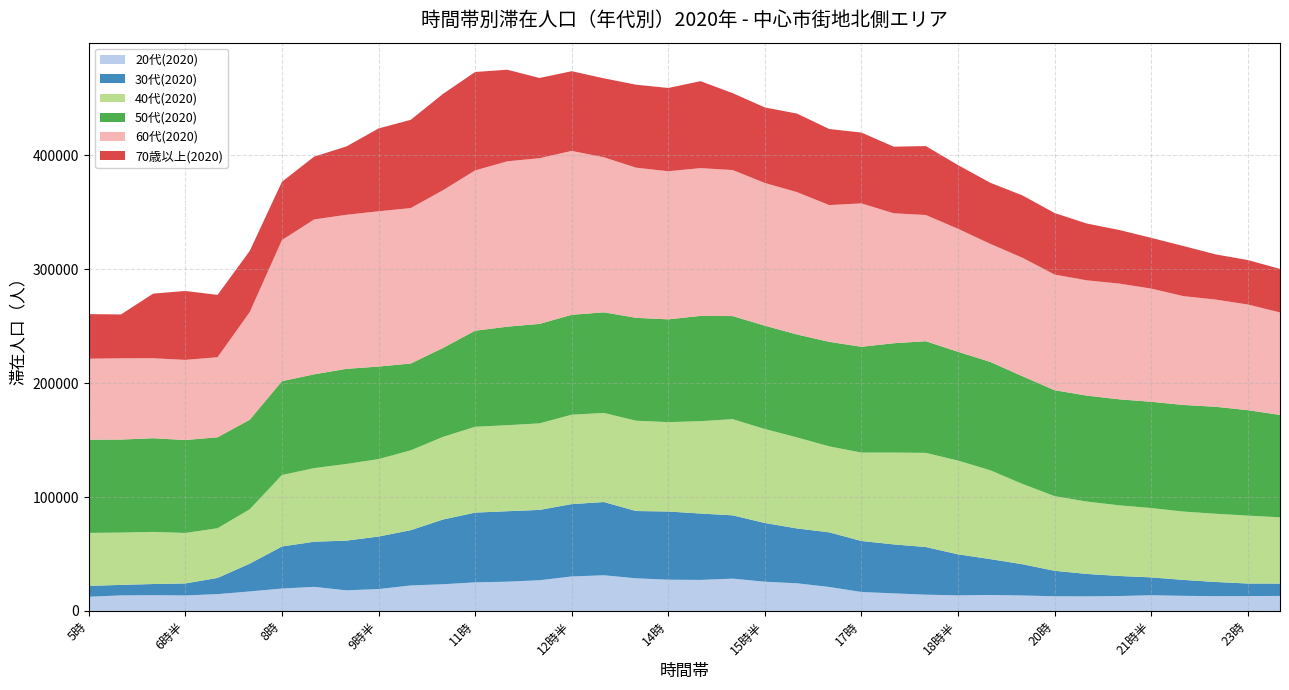

Reading left to right, transcribe all the data shown in this chart.

20代(2020): 12449	13670	13862	13627	14781	17132	19682	21162	18092	19221	22383	23461	25109	25712	26974	30288	31335	28669	27436	27259	28378	25671	24291	21041	16675	15435	14295	13701	14037	13568	12926	12809	13102	13797	13275	12990	13069	13197
30代(2020): 9563	9201	9782	10530	14231	24418	36903	39640	43651	46114	48525	56827	61248	61867	61767	63540	64303	59090	59883	58292	55578	51564	48142	47998	44752	43014	41824	36023	31502	27454	22329	19697	17627	15681	13980	12453	11026	10825
40代(2020): 46539	45940	45777	44325	43652	47759	62792	64606	67314	68012	70141	72555	75366	75540	75985	78488	78250	79296	78500	81102	84472	82522	79934	75499	77636	80643	82706	82310	78025	70527	65552	63549	62065	60899	60015	59905	59629	58190
50代(2020): 81865	81691	82260	81624	79846	78597	82393	82376	83544	81255	76219	78079	84359	86509	87345	87748	88346	90345	90248	92428	90513	90735	90391	91765	92903	95988	98022	95524	95142	94576	93000	93047	93069	93294	93621	93949	92581	89949
60代(2020): 71094	71365	70221	70354	70293	94576	123901	136005	135258	136350	136510	138507	140759	145204	145507	143900	136120	131850	130045	129777	128224	125336	124971	120089	125918	114122	110828	107999	103643	103995	101574	101217	101622	99397	95554	94146	92775	89995
70歳以上(2020): 39145	38499	56770	60533	54739	53727	51210	55176	59985	72737	77489	84575	86434	80426	70442	70001	69359	72862	73117	76364	67519	66317	69005	66790	62200	58506	60528	55964	53672	54777	54028	49888	47101	44558	44005	39690	39056	38222